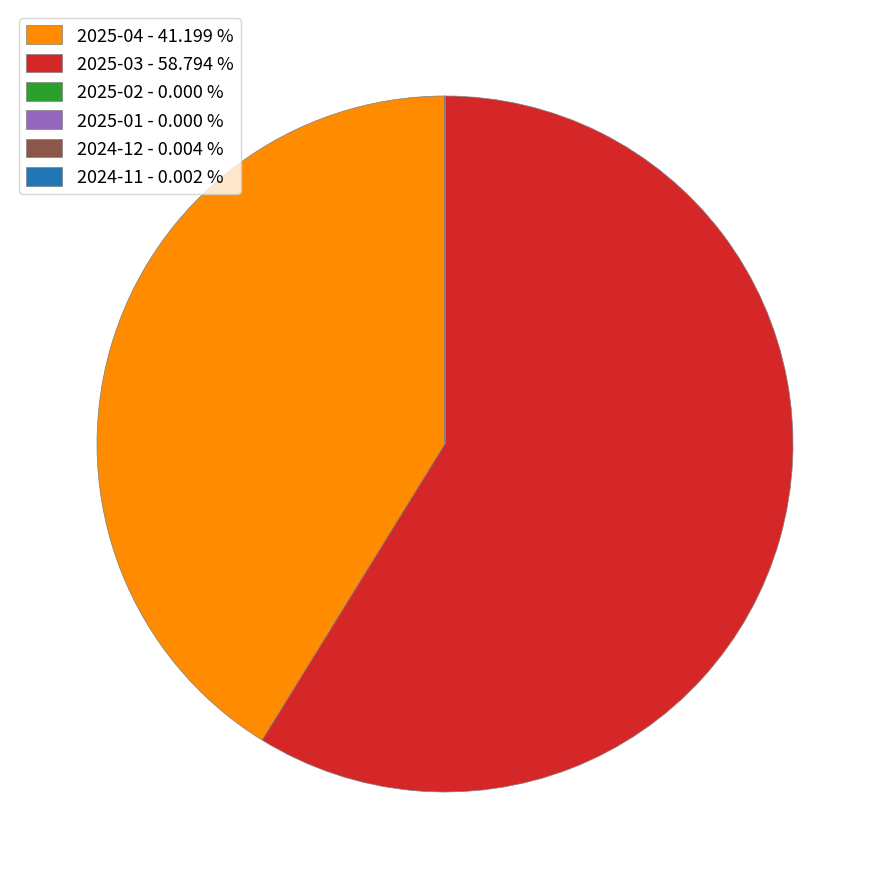

What is the largest slice in the pie chart?

2025-03 - 58.794 %